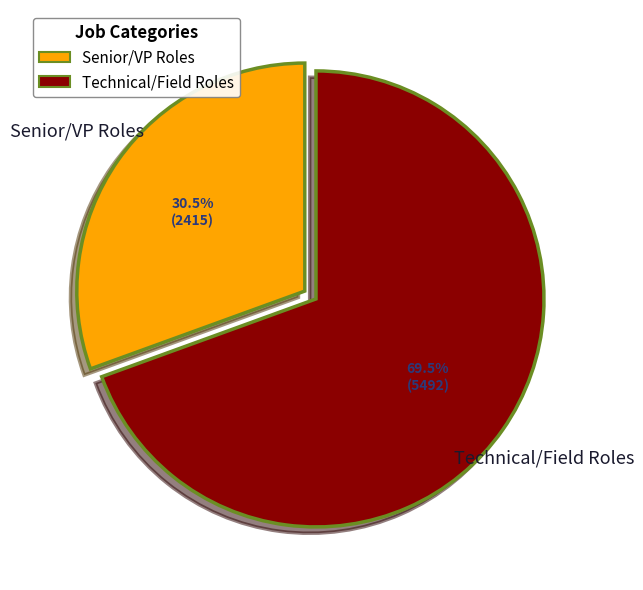

Is there a majority slice in this chart?

Yes